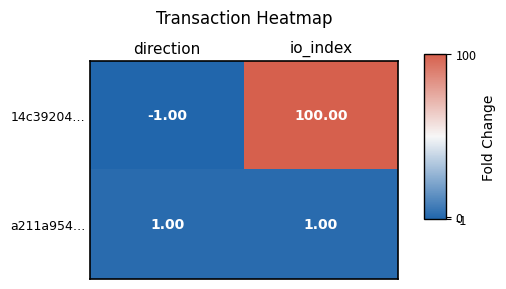

What is the total value across all series at io_index?

101